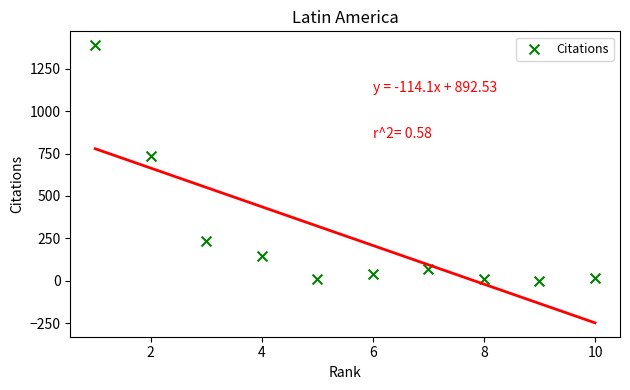

What is the average Y value?

265